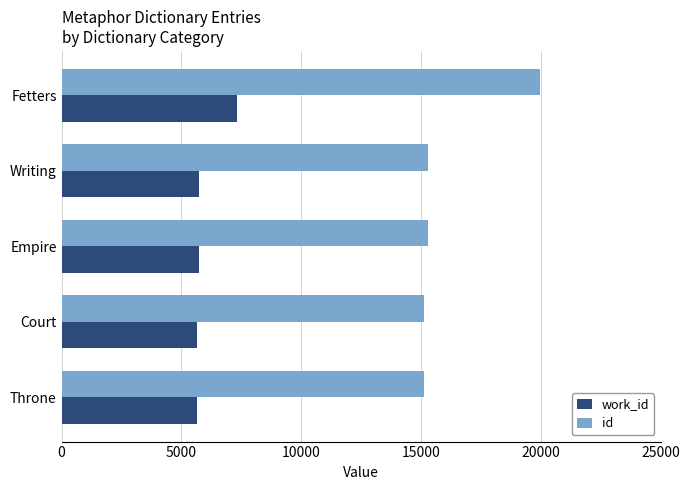

What is the sum of all work_id values?

30112